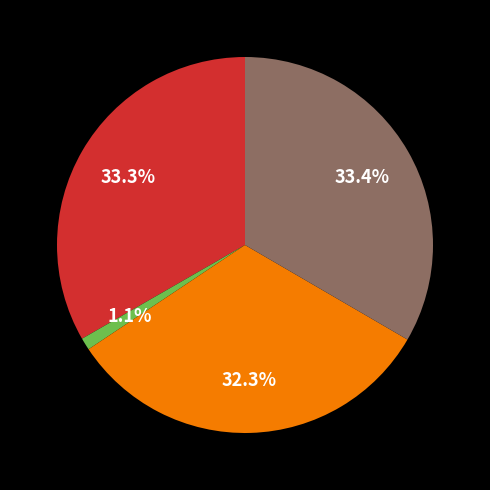

Is there a majority slice in this chart?

No